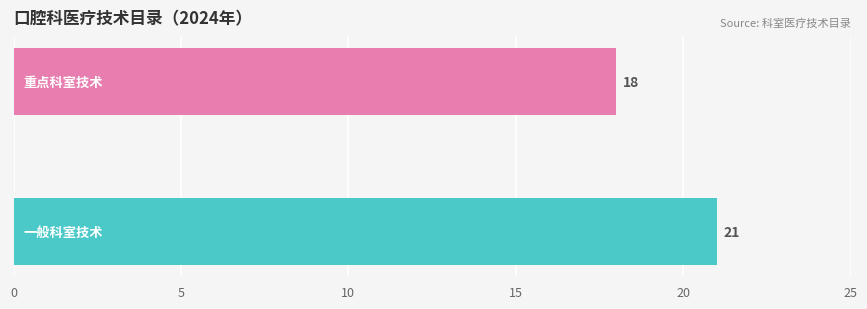

What is the minimum value shown in the chart?

18